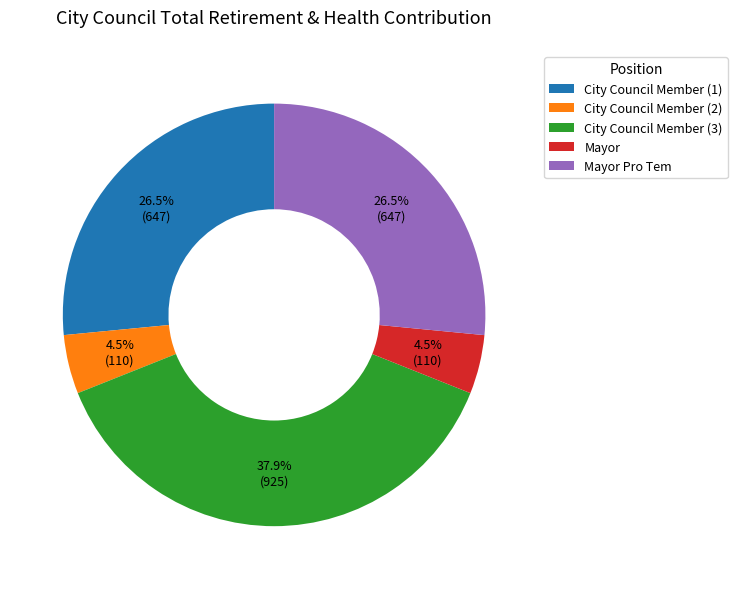

Does Mayor account for over 50% of the chart?

No